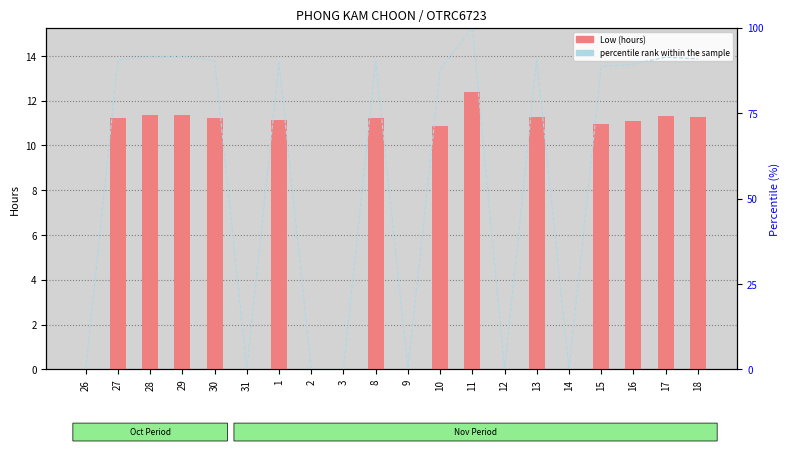

Is it true that Low (hours) equals 0.0 at 14?

True